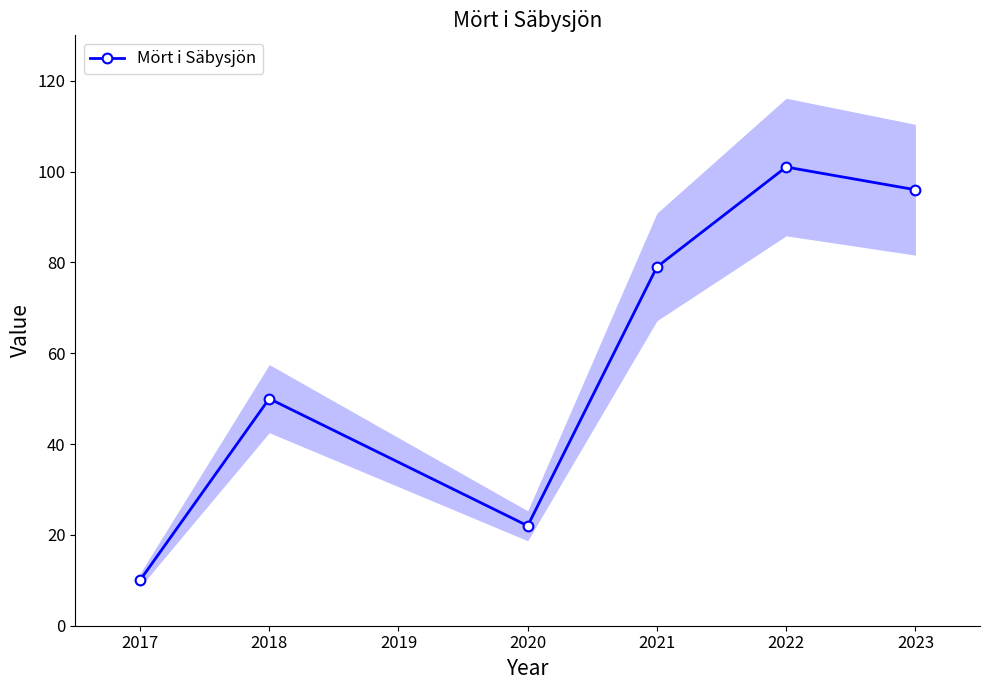

Where is Mört i Säbysjön nearest to the value 55?

2018